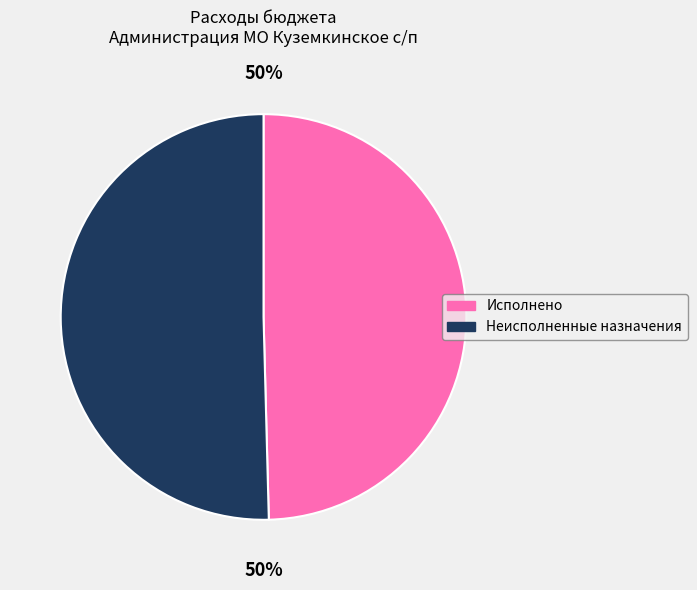

To the nearest percent, what is the average slice percentage?

50%